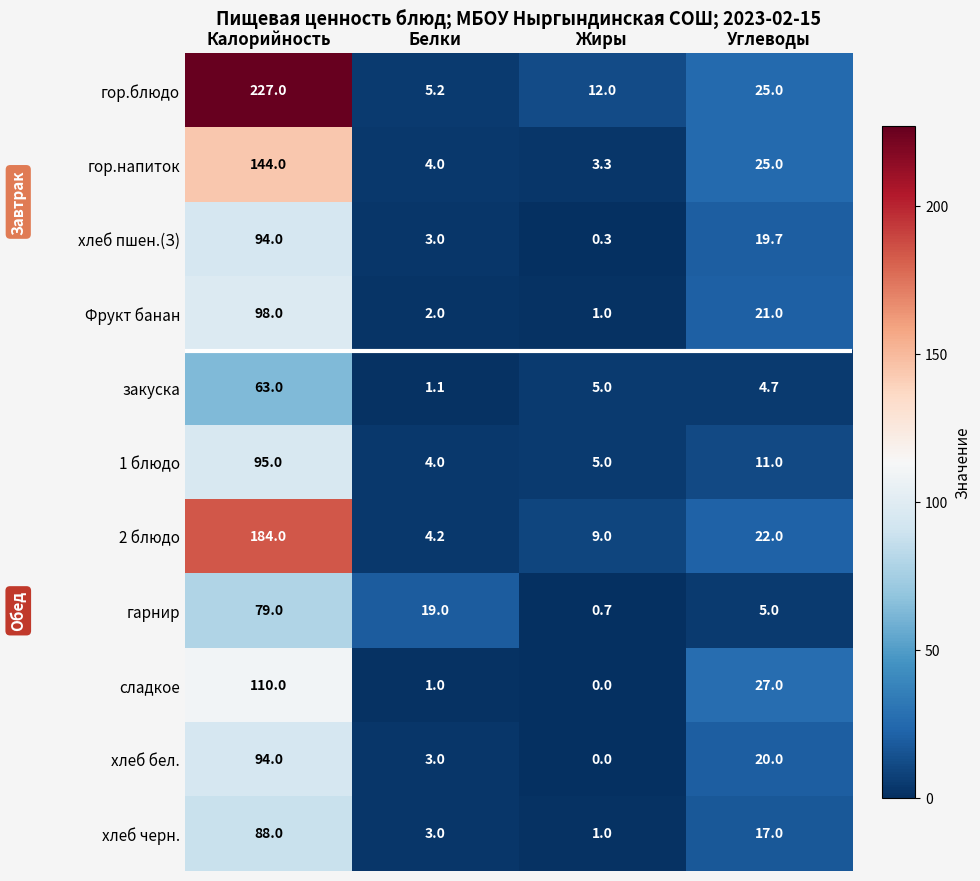

Which series has the widest spread of values?

гор.блюдо